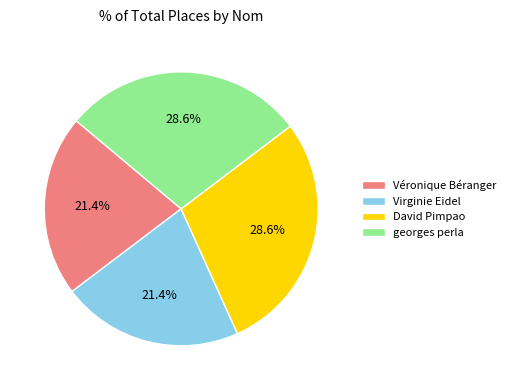

Is Véronique Béranger the majority of the pie?

No